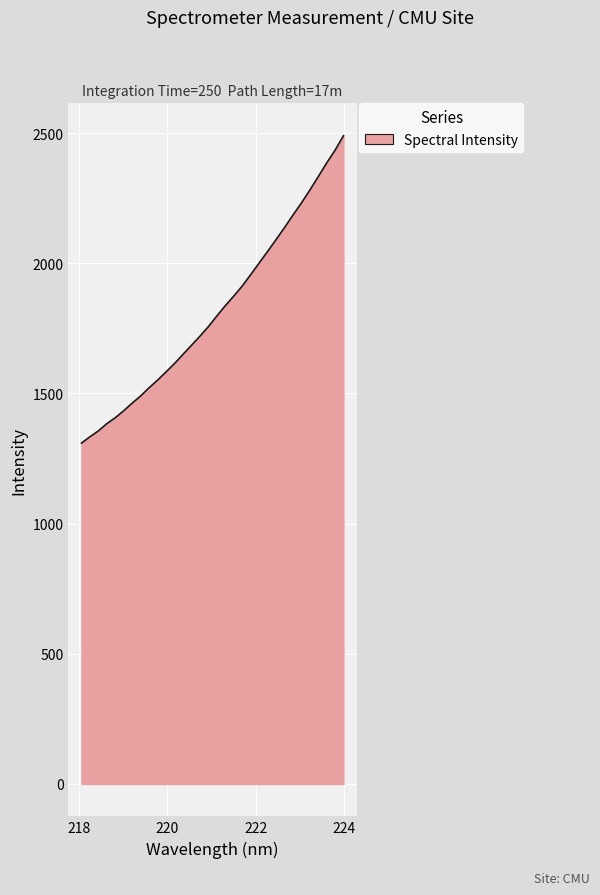

What is the greatest value displayed?

2489.5